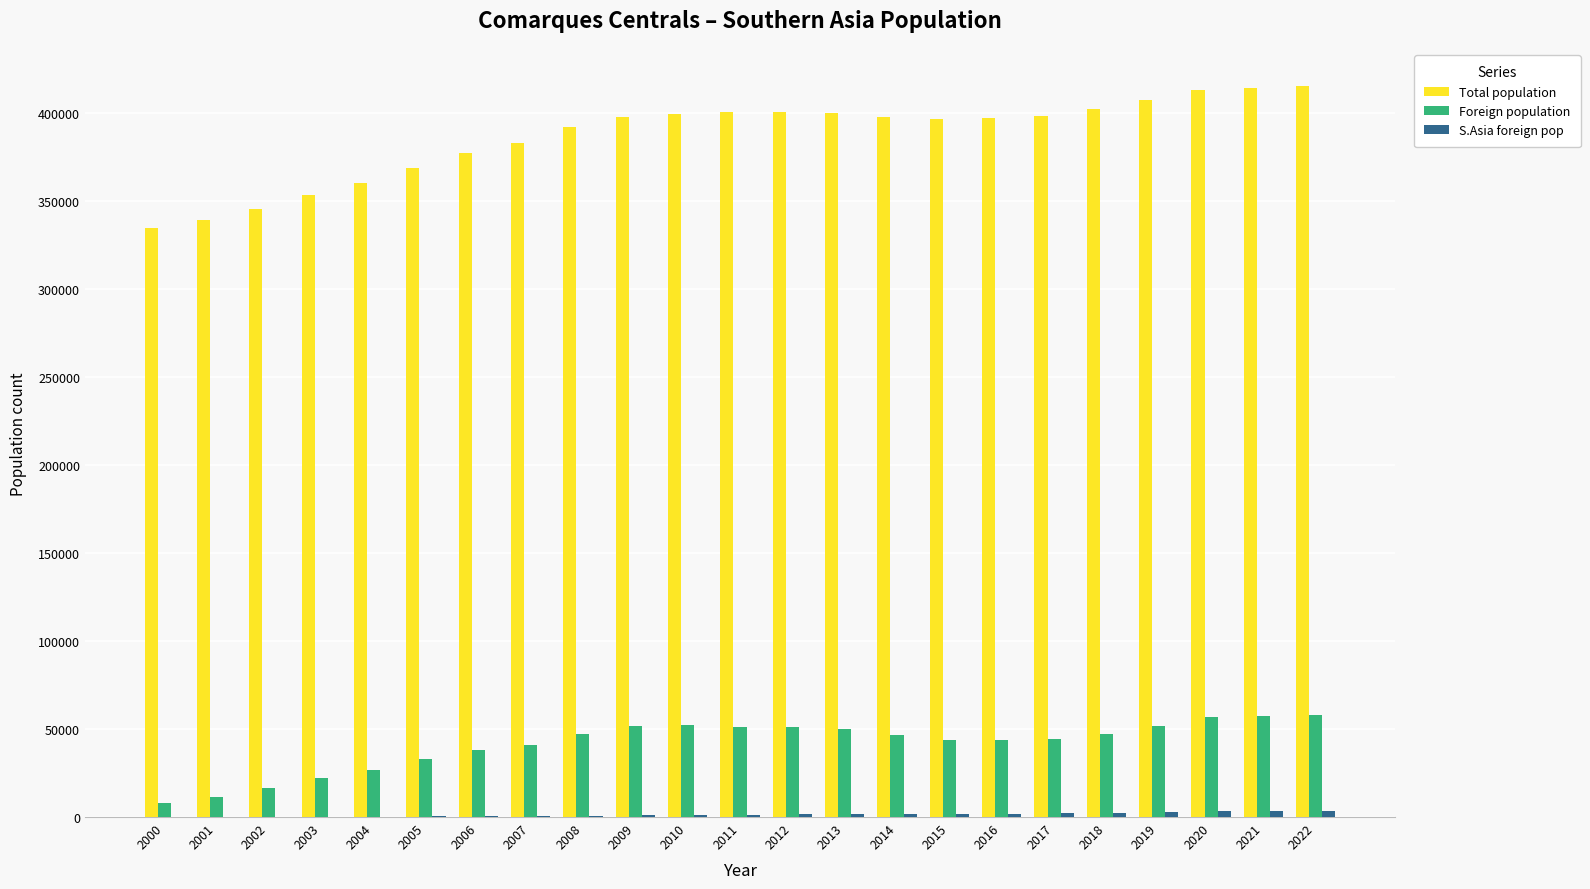

What is the sum of all Foreign population values?

949352